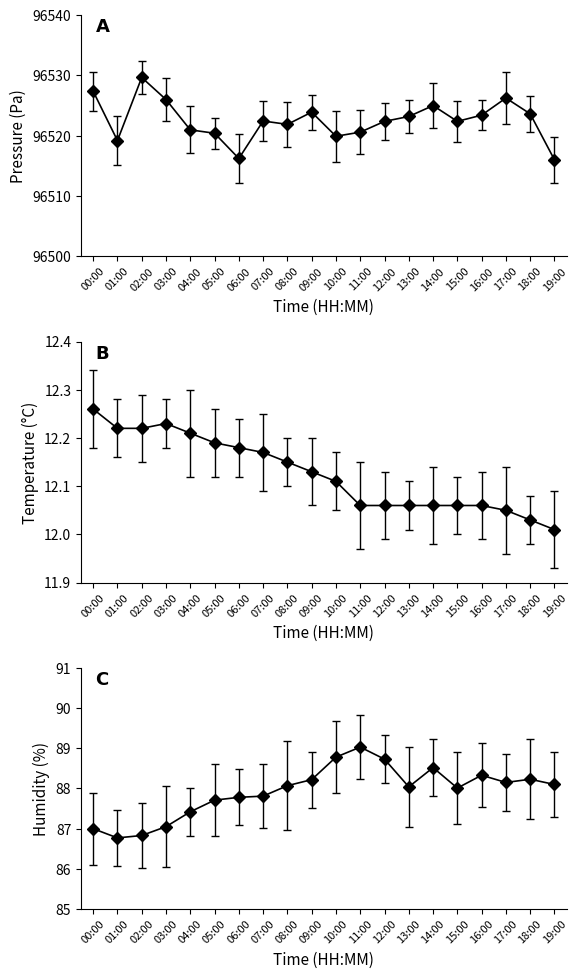

What is the difference between the humidity values at 18:00 and 17:00?

0.1